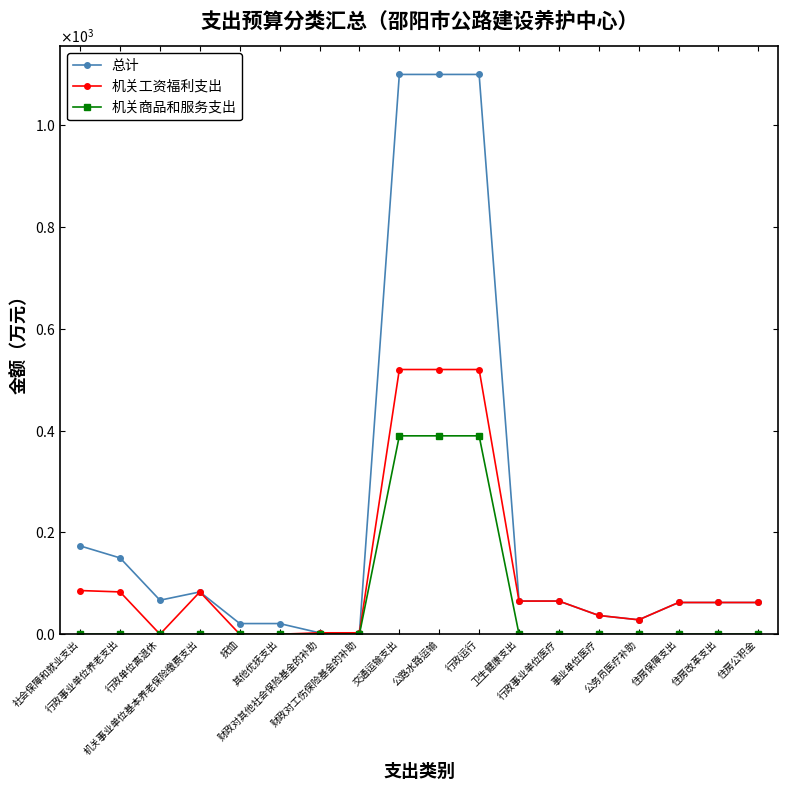

Reading left to right, extract all data points from this chart.

总计: 社会保障和就业支出=173.4	行政事业单位养老支出=149.8	行政单位离退休=66.8	机关事业单位基本养老保险缴费支出=83.1	抚恤=20.9	其他优抚支出=20.9	财政对其他社会保险基金的补助=2.7	财政对工伤保险基金的补助=2.7	交通运输支出=1099.6	公路水路运输=1099.6	行政运行=1099.6	卫生健康支出=65.1	行政事业单位医疗=65.1	事业单位医疗=36.8	公务员医疗补助=28.3	住房保障支出=62.3	住房改革支出=62.3	住房公积金=62.3
机关工资福利支出: 社会保障和就业支出=85.8	行政事业单位养老支出=83.1	行政单位离退休=0.0	机关事业单位基本养老保险缴费支出=83.1	抚恤=0.0	其他优抚支出=0.0	财政对其他社会保险基金的补助=2.7	财政对工伤保险基金的补助=2.7	交通运输支出=520.0	公路水路运输=520.0	行政运行=520.0	卫生健康支出=65.1	行政事业单位医疗=65.1	事业单位医疗=36.8	公务员医疗补助=28.3	住房保障支出=62.3	住房改革支出=62.3	住房公积金=62.3
机关商品和服务支出: 社会保障和就业支出=0.0	行政事业单位养老支出=0.0	行政单位离退休=0.0	机关事业单位基本养老保险缴费支出=0.0	抚恤=0.0	其他优抚支出=0.0	财政对其他社会保险基金的补助=0.0	财政对工伤保险基金的补助=0.0	交通运输支出=389.7	公路水路运输=389.7	行政运行=389.7	卫生健康支出=0.0	行政事业单位医疗=0.0	事业单位医疗=0.0	公务员医疗补助=0.0	住房保障支出=0.0	住房改革支出=0.0	住房公积金=0.0